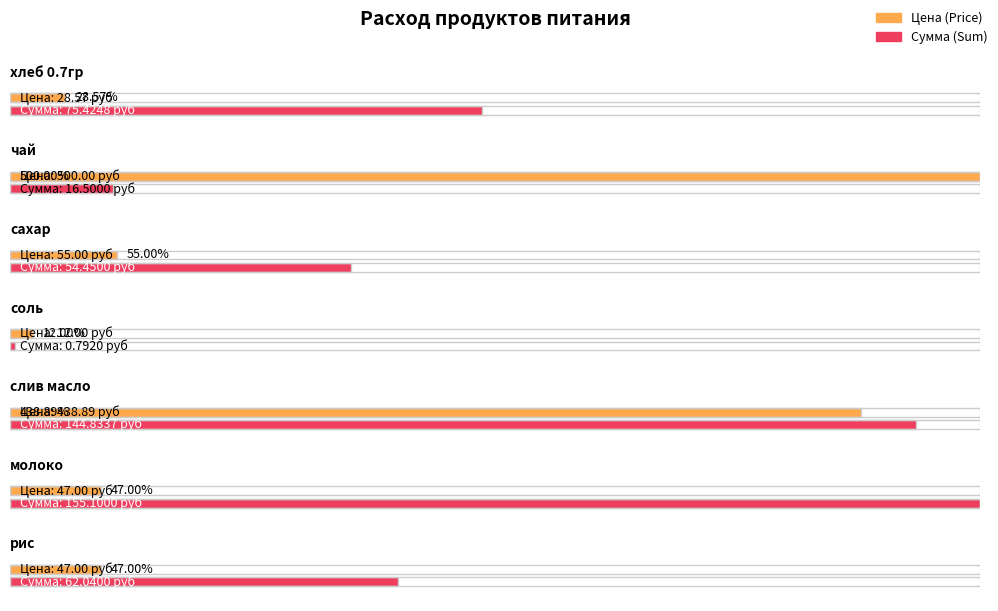

How many values in the Сумма (Sum) series exceed 0?

7